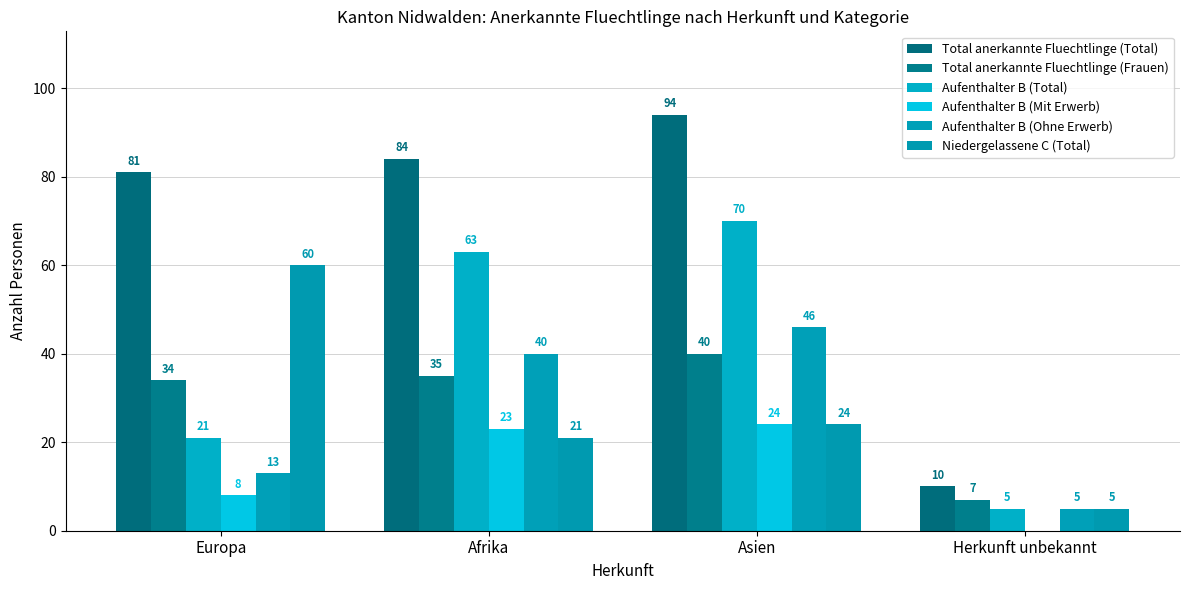

What is the value of the Aufenthalter B (Mit Erwerb) bar at the 3rd from the left?

24